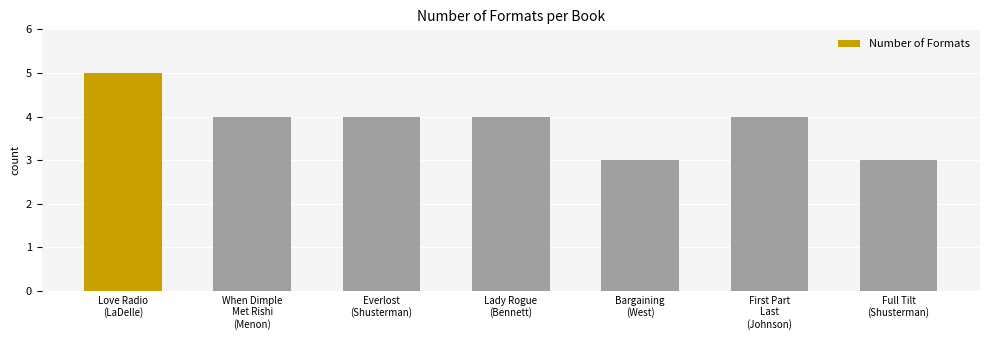

What is the value of the 3rd bar from the left?

4